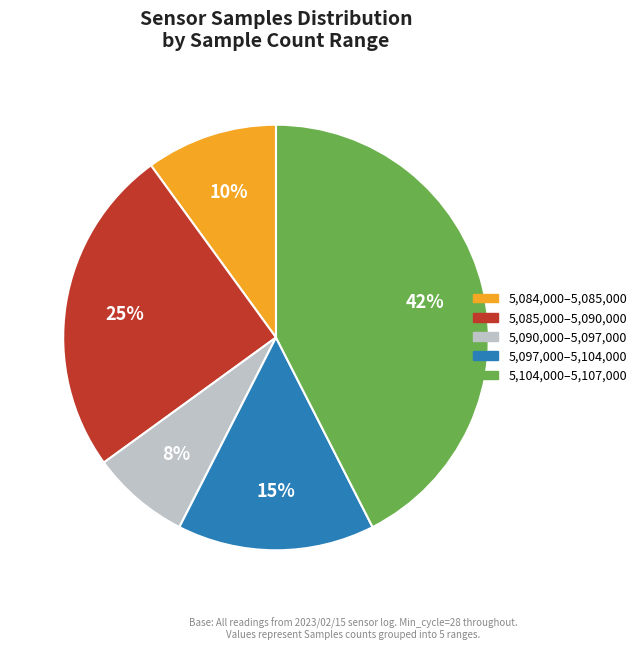

Is there a majority slice in this chart?

No